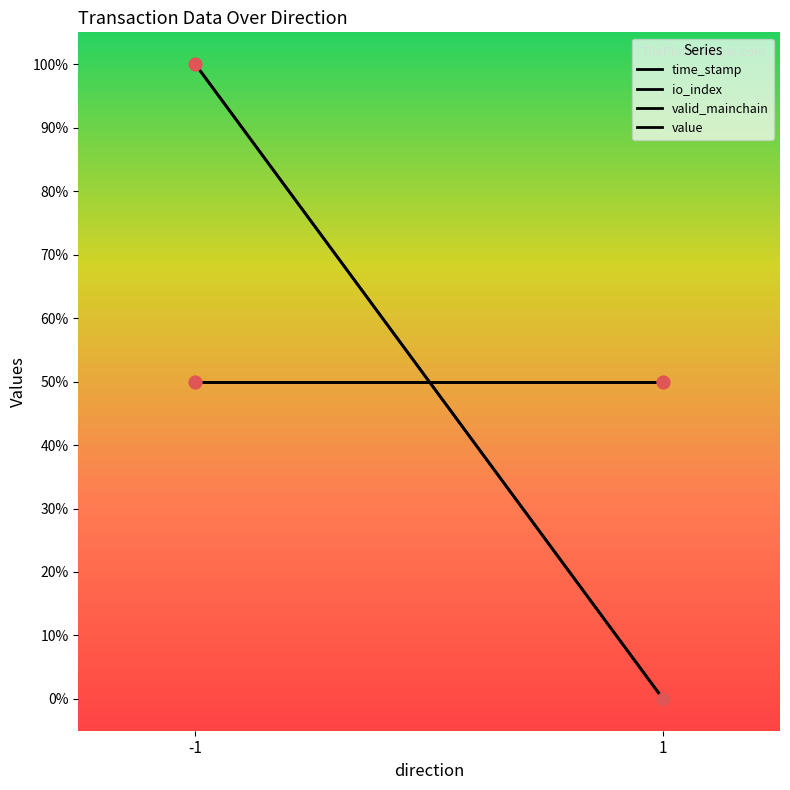

Is the value of valid_mainchain at 1 greater than the value of value at 1?

No